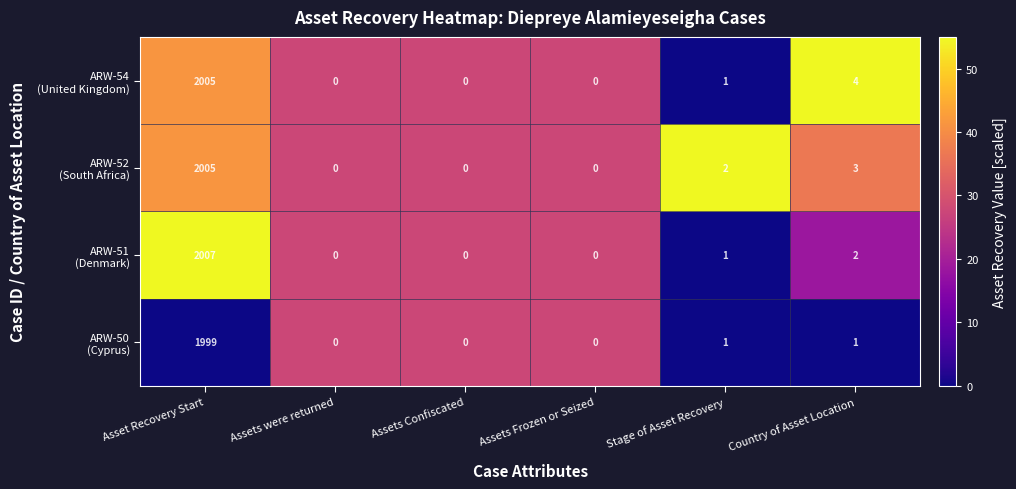

Which label corresponds to the largest value in the chart?

Asset Recovery Start